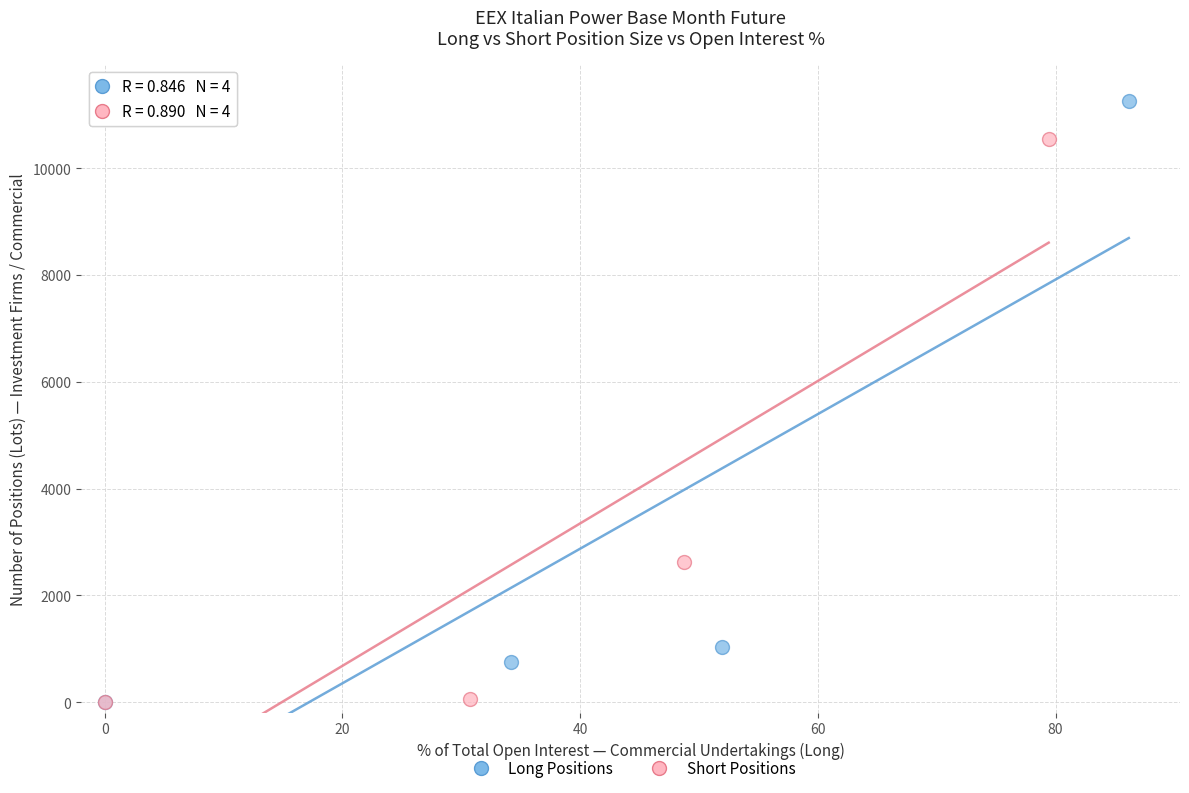

Which series has the widest spread of Y values?

Long Positions